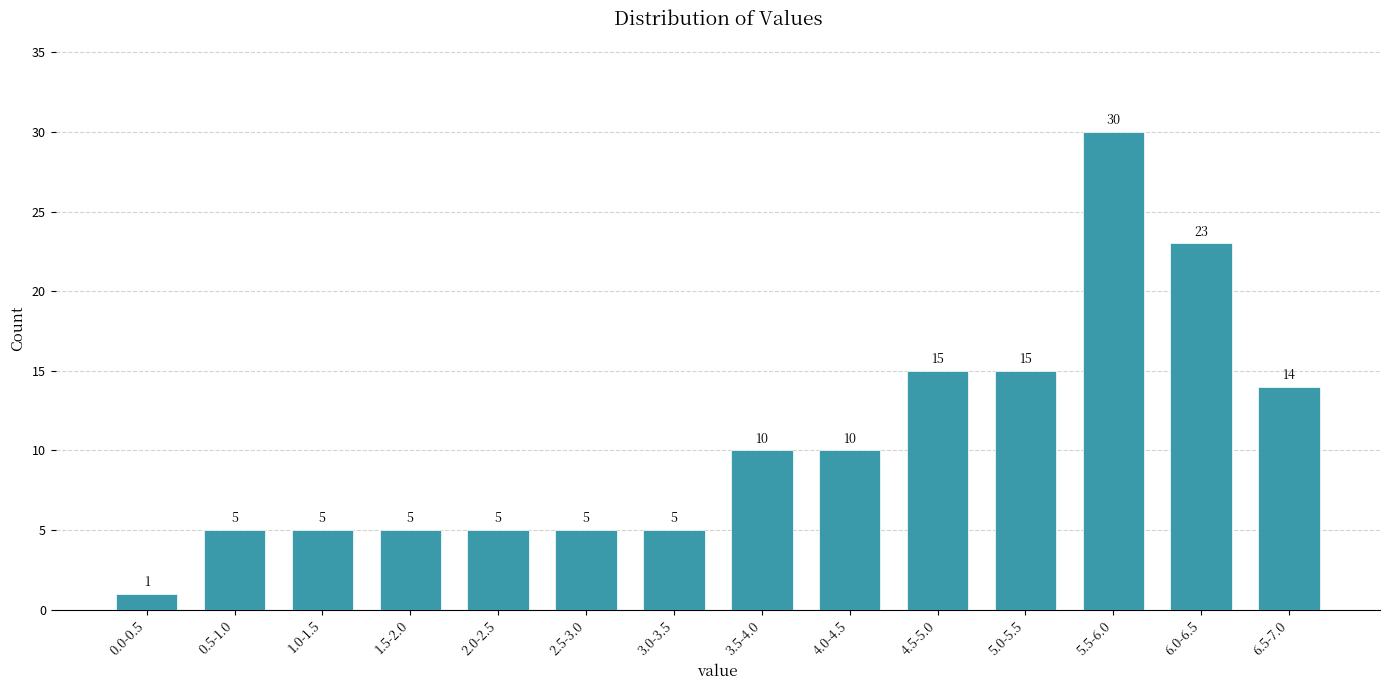

Reading left to right, list all the values displayed in this chart.

1	5	5	5	5	5	5	10	10	15	15	30	23	14